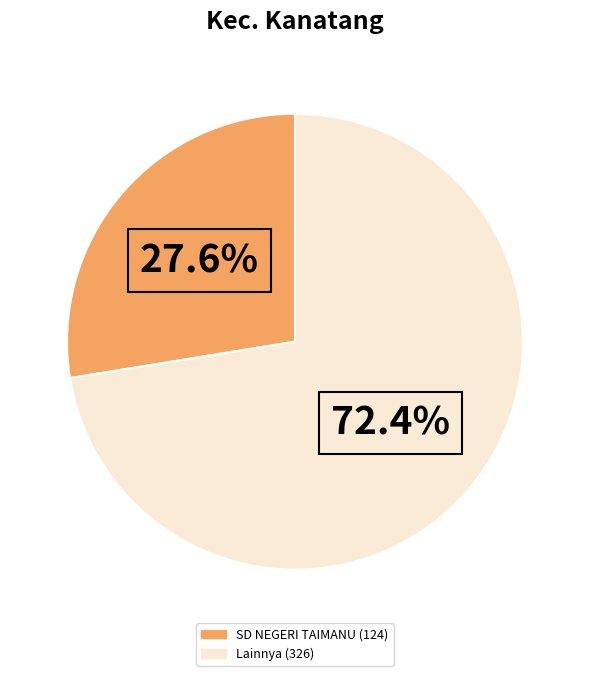

How many segments does this pie chart have?

2